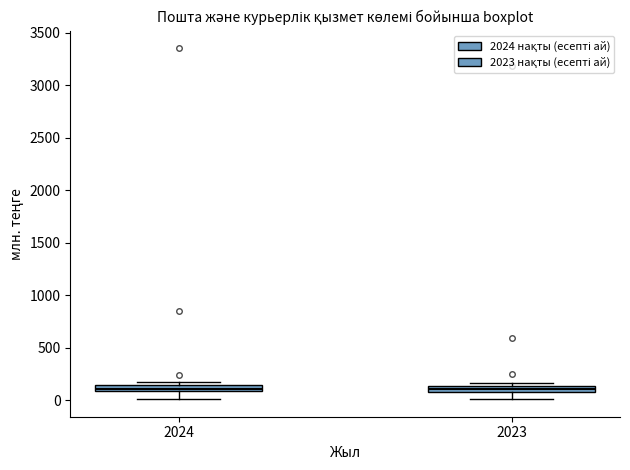

Where does the lower whisker of the box at x = 2024 end on the y-axis? The values are not printed on the chart, so give them approximately, as read against the axis.

0